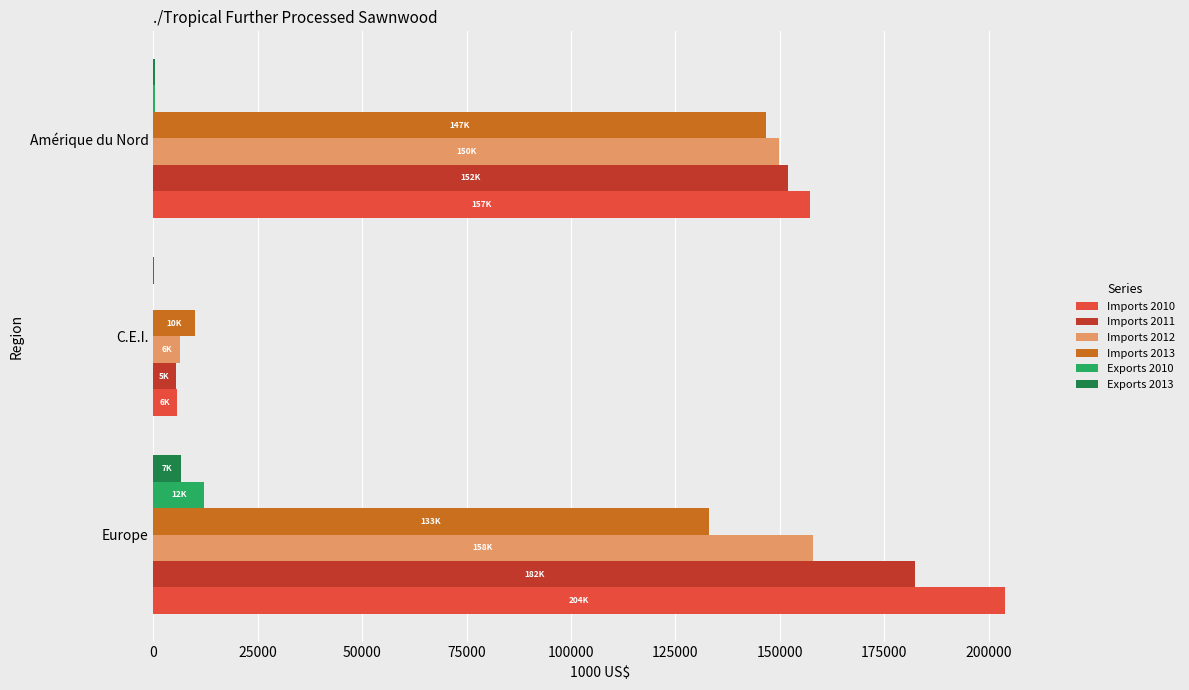

Where is Imports 2012 nearest to the value 82173?

Amérique du Nord